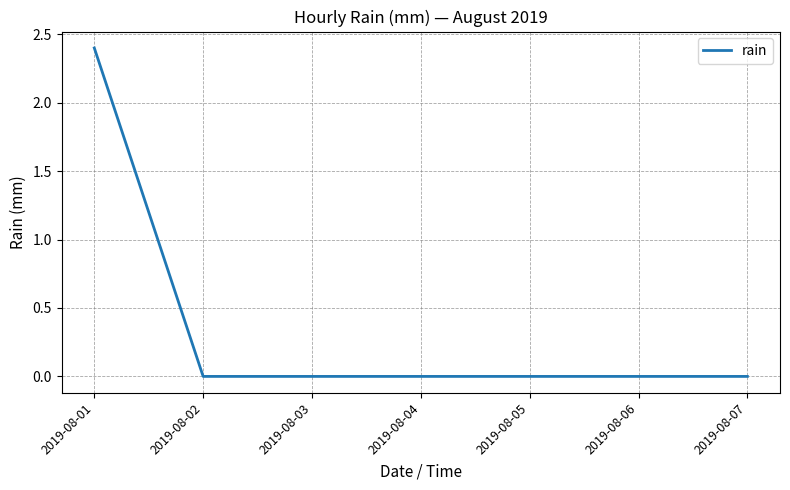

What is the greatest value displayed?

2.4